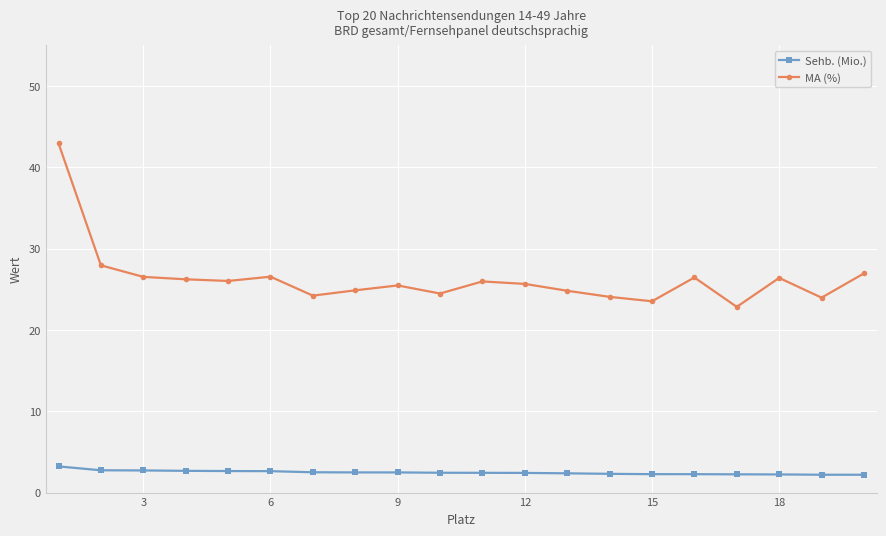

What are all the series names shown in the legend?

Sehb. (Mio.), MA (%)